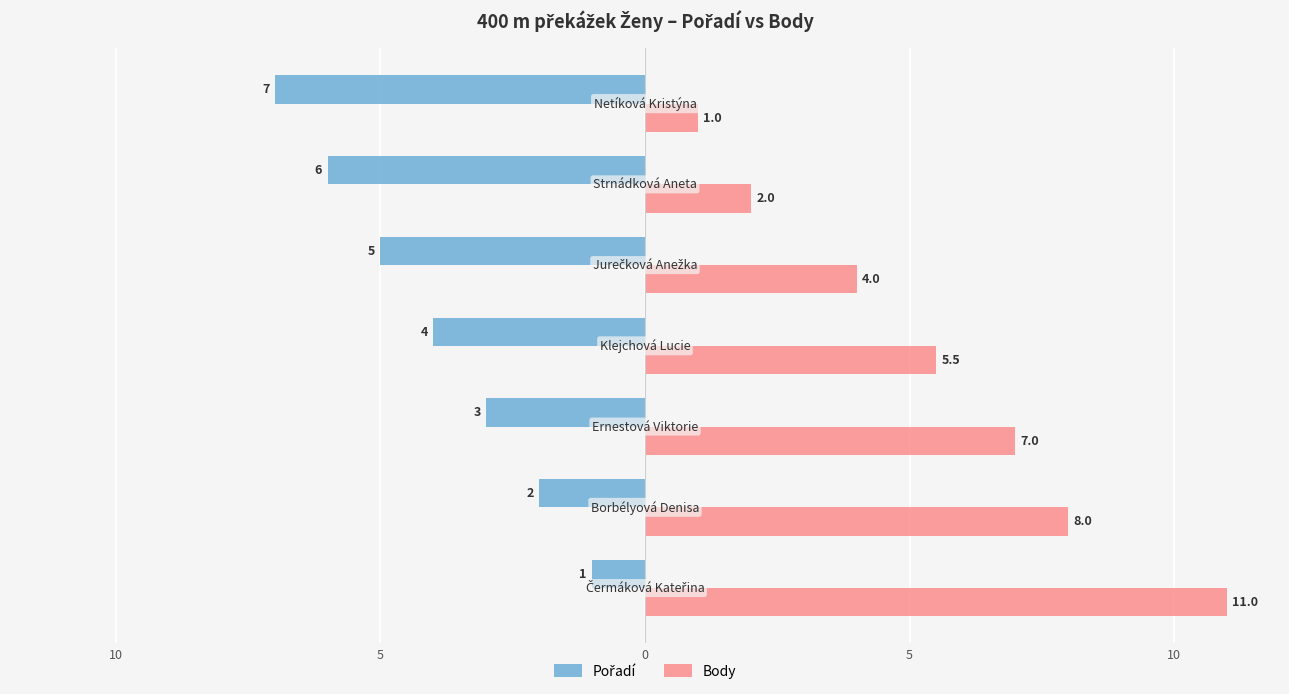

At how many categories does at least one series exceed 2?

5